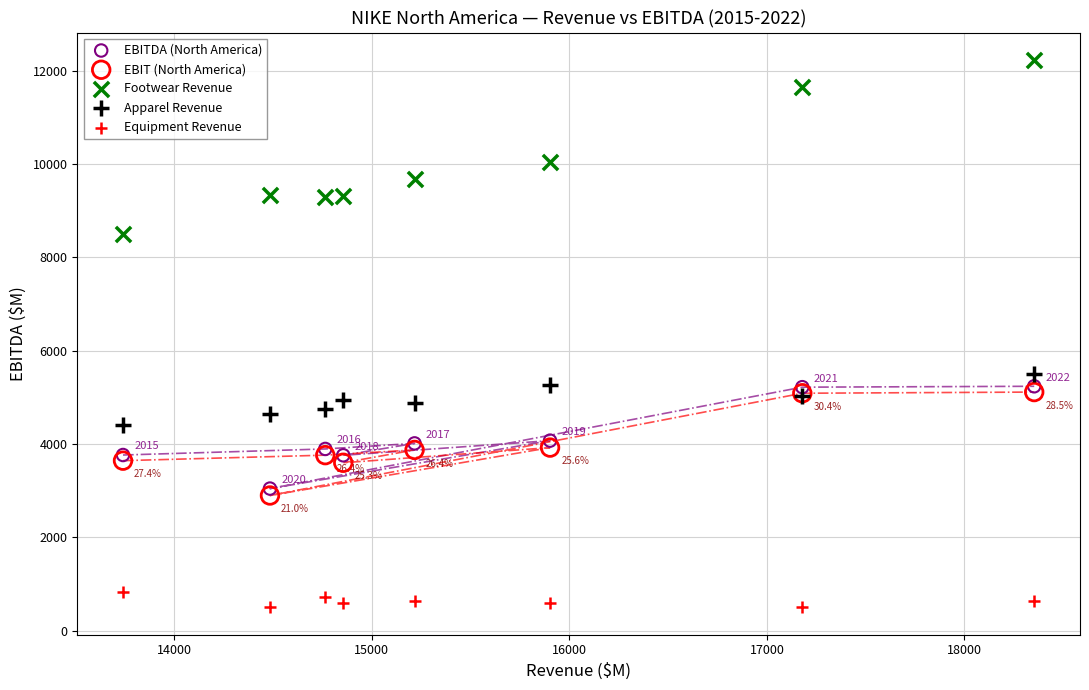

In the Footwear Revenue series, what Y value is closest to 10367?

10045